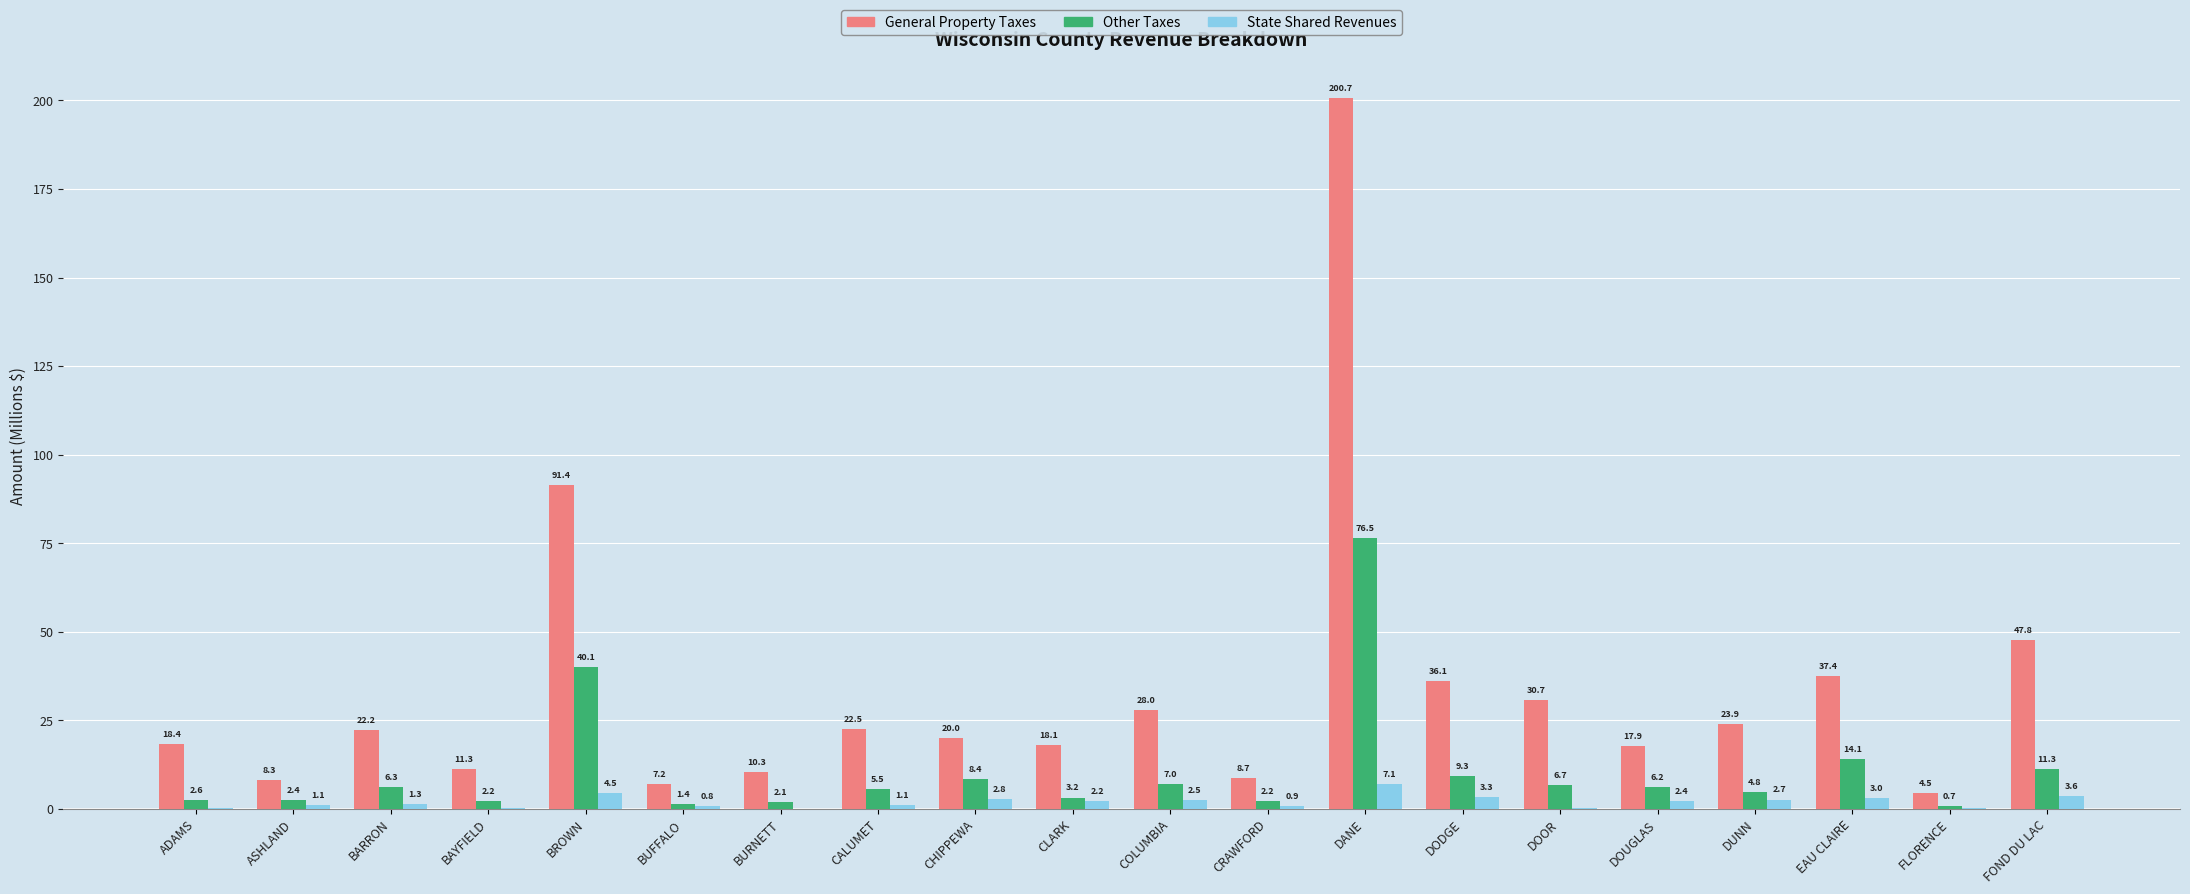

Is the value of State Shared Revenues at BARRON greater than the value of Other Taxes at FLORENCE?

Yes